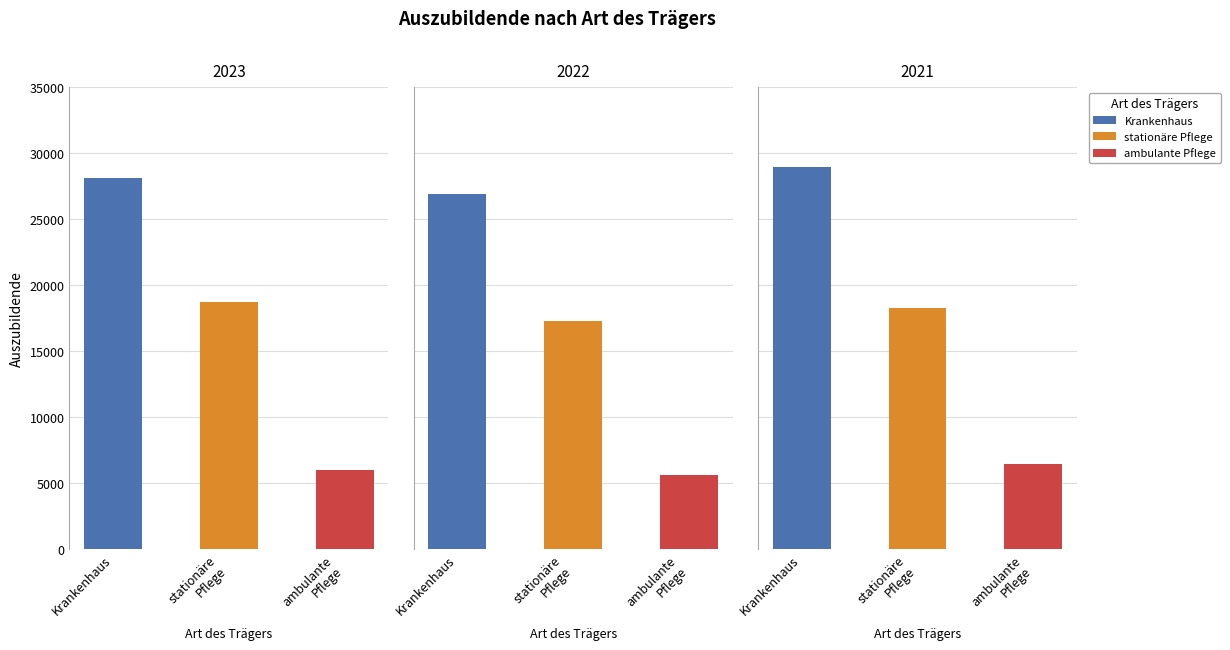

How many values in the stationäre Pflege series are below 18240?

1